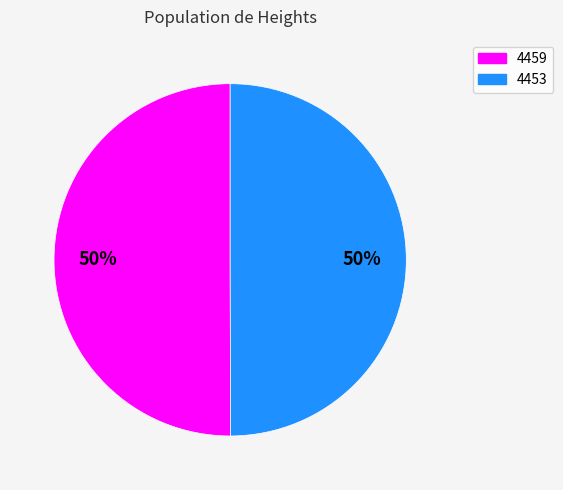

Is it true that 4453 is 60% of the pie?

False